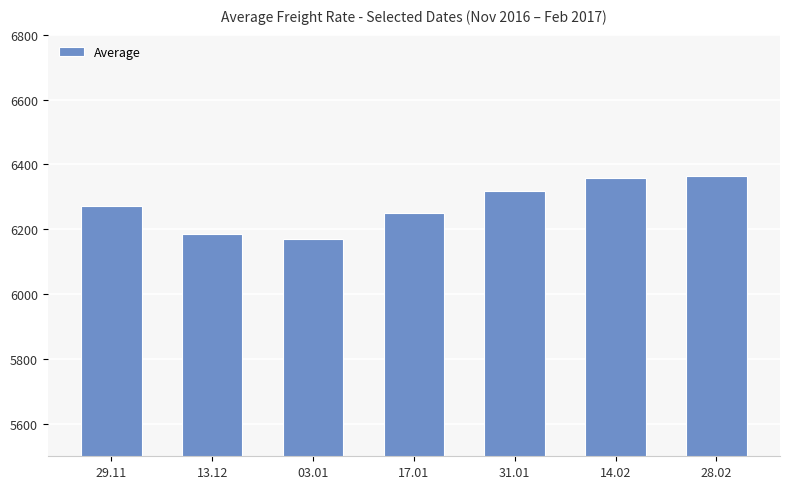

True or false: the data shows 11006 at 31.01.

False